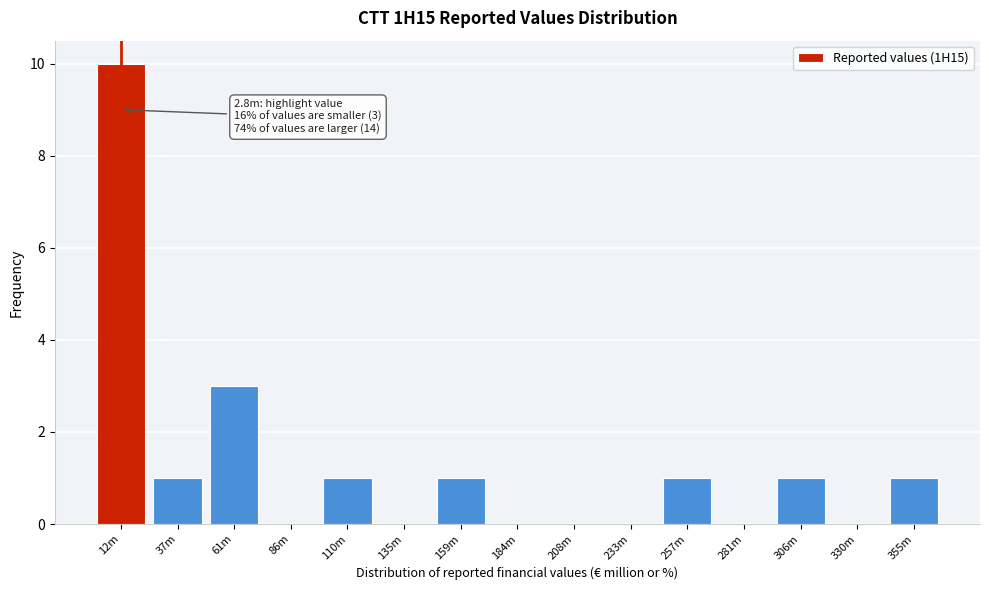

Reading left to right, list all the values displayed in this chart.

12m=10	37m=1	61m=3	86m=0	110m=1	135m=0	159m=1	184m=0	208m=0	233m=0	257m=1	281m=0	306m=1	330m=0	355m=1